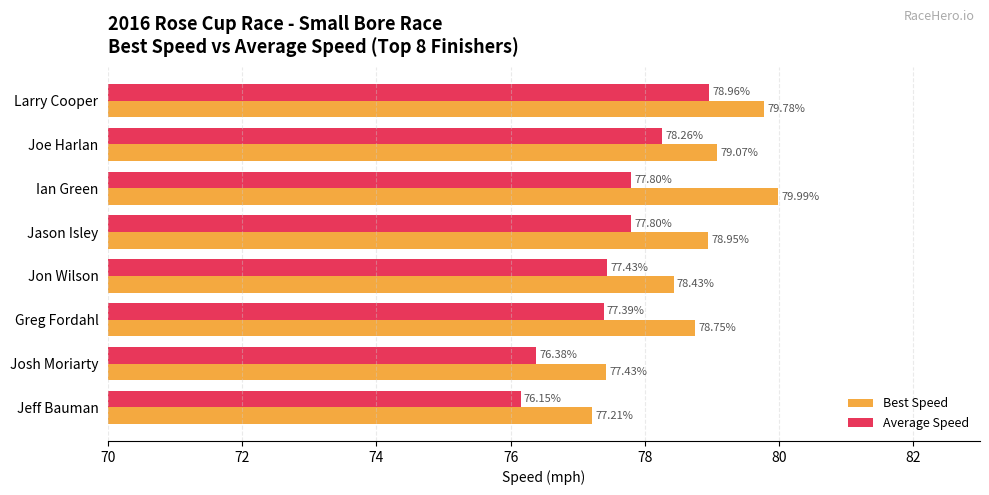

At which category is the sum across all series the highest?

Larry Cooper